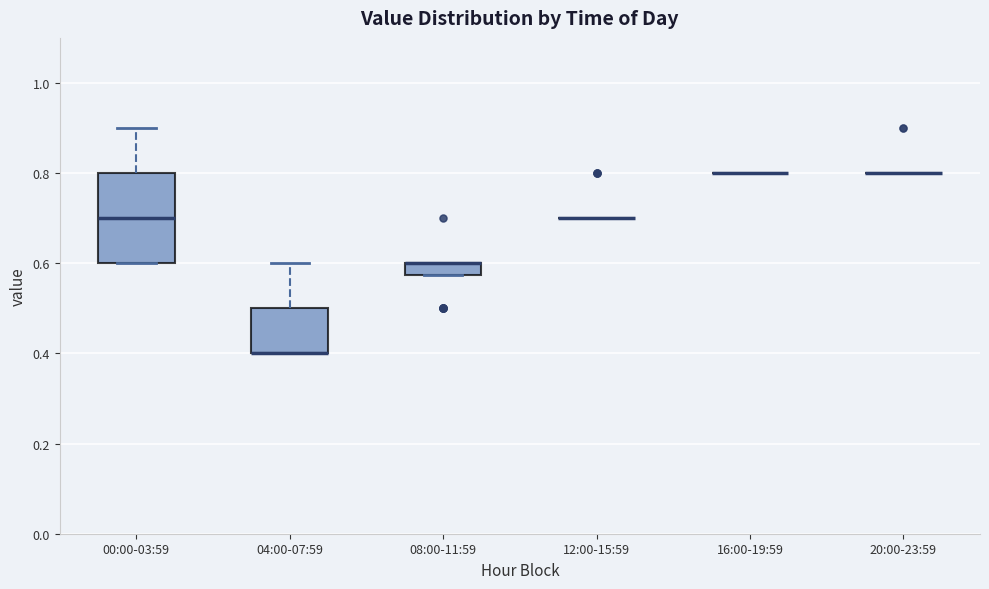

Which box is the tallest, from its lower edge to its upper edge?

00:00-03:59